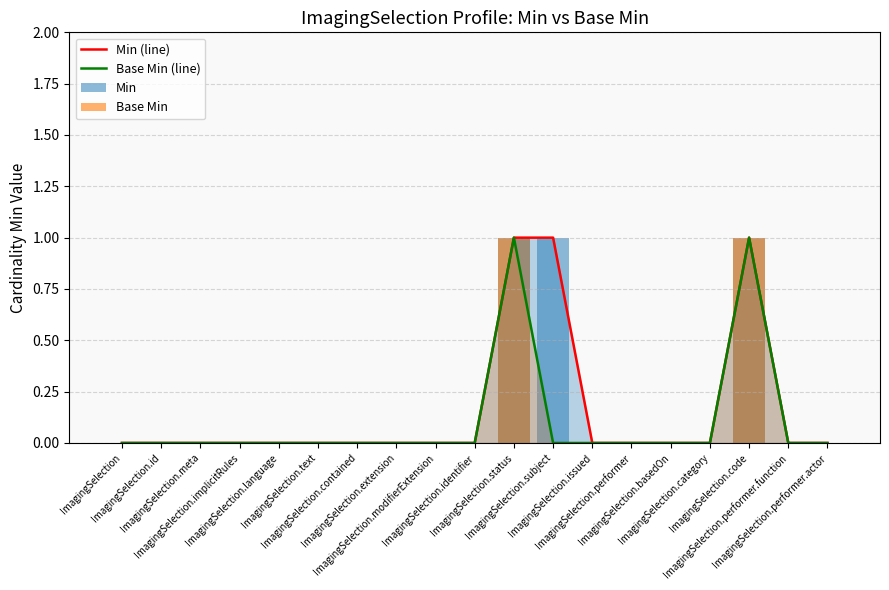

What are all the series names shown in the legend?

Min (line), Base Min (line), Min, Base Min